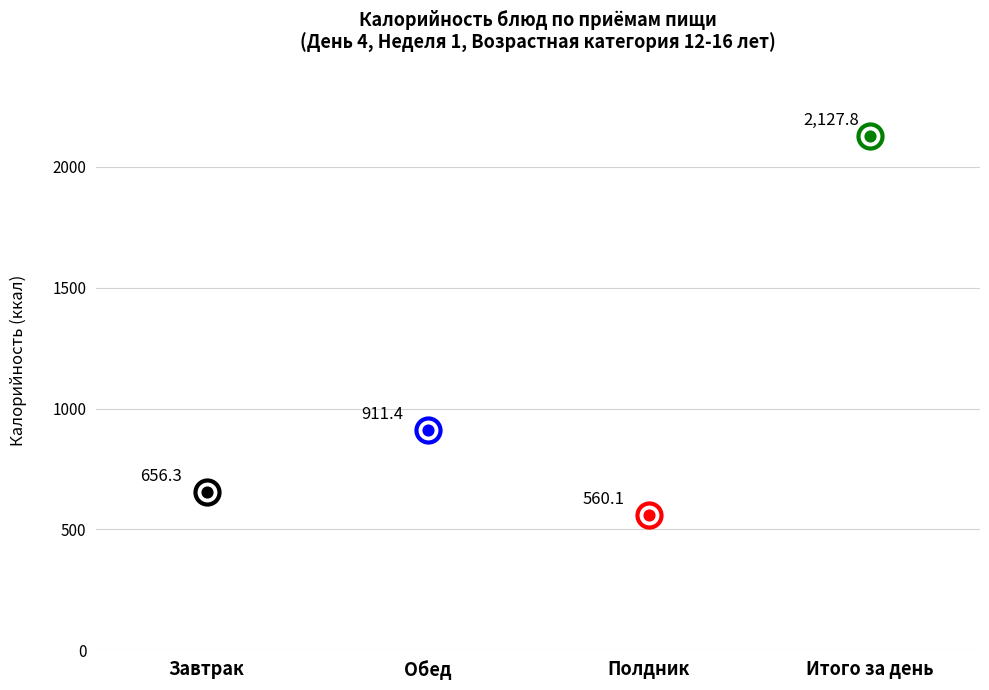

Approximately how many times larger is the value at Обед compared to Завтрак?

1.4